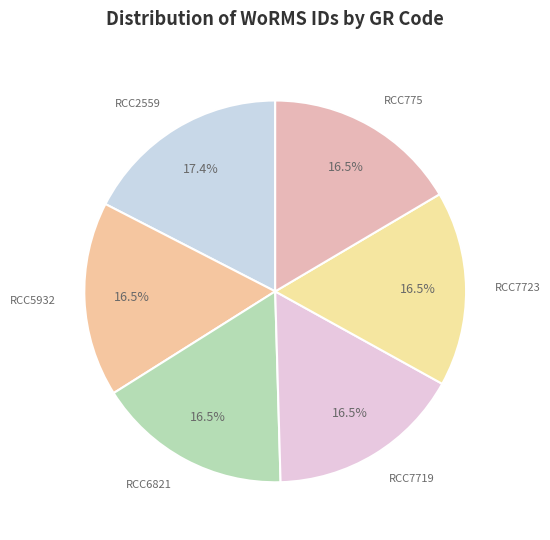

Is RCC775 the majority of the pie?

No